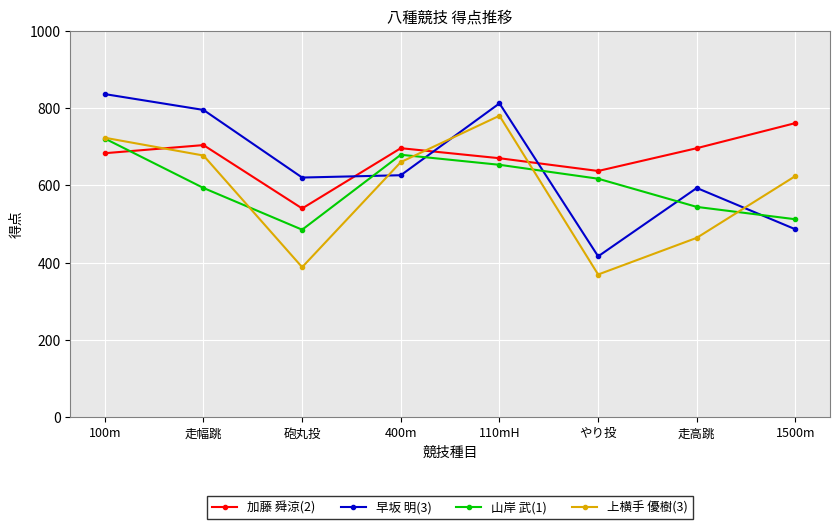

True or false: 早坂 明(3) has more than 1 interior local peaks.

True